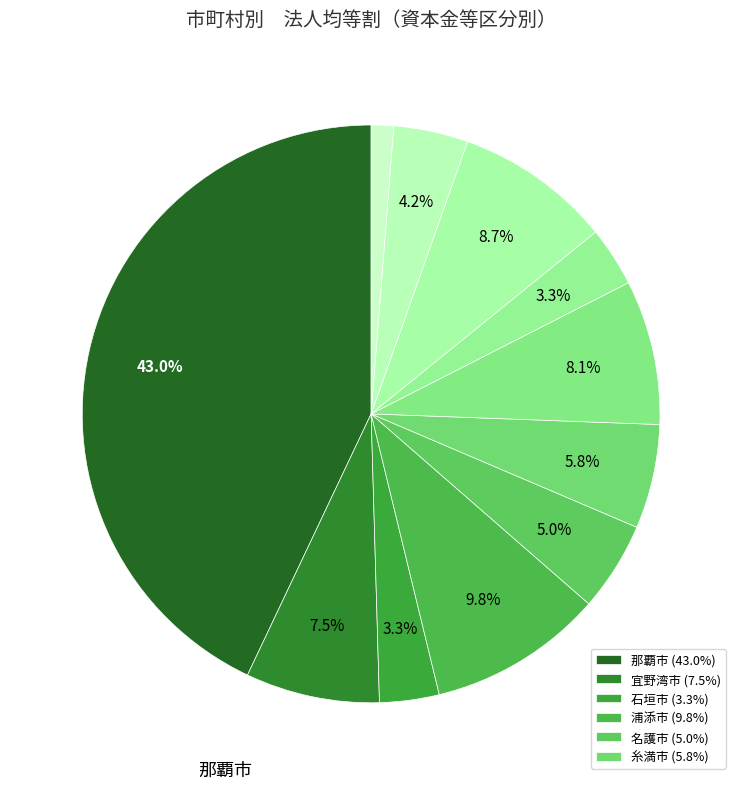

How many segments does this pie chart have?

11